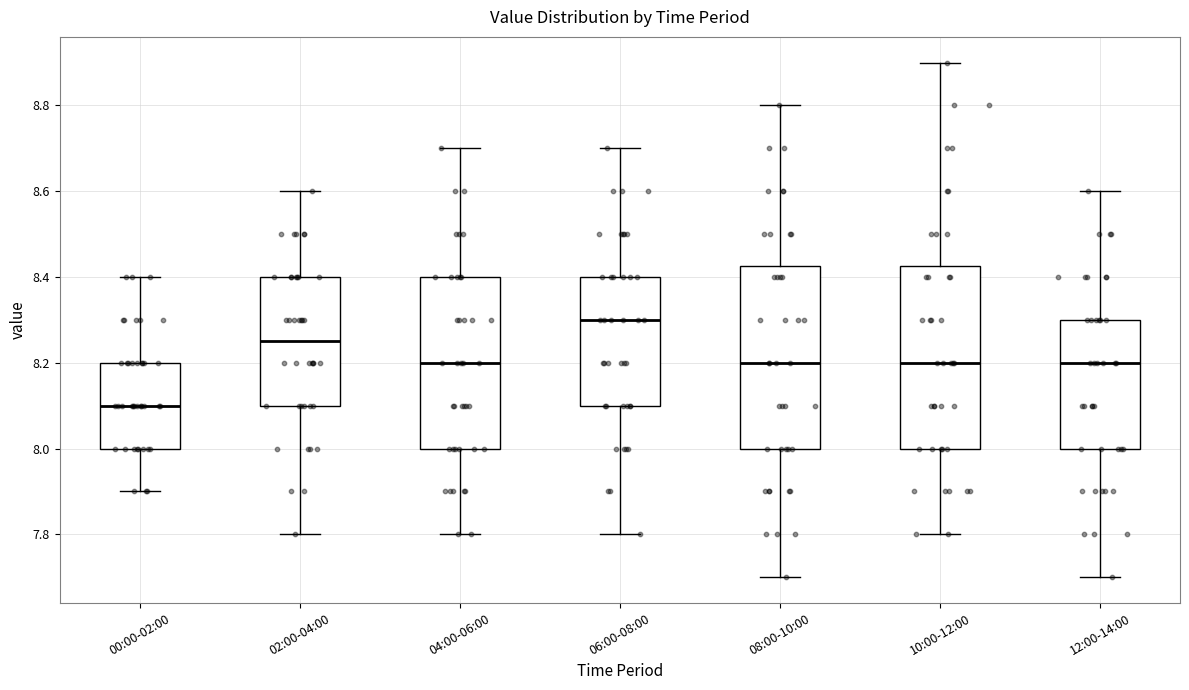

Which box has the highest median line?

06:00-08:00